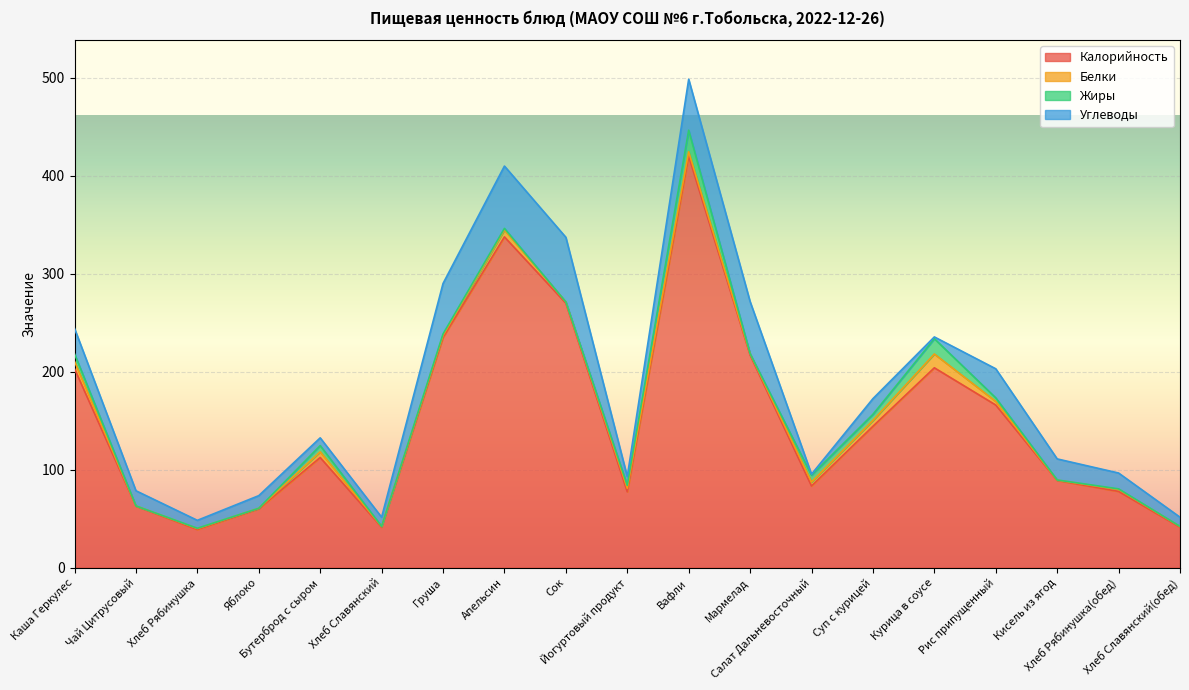

Which series has the widest spread of values?

Калорийность